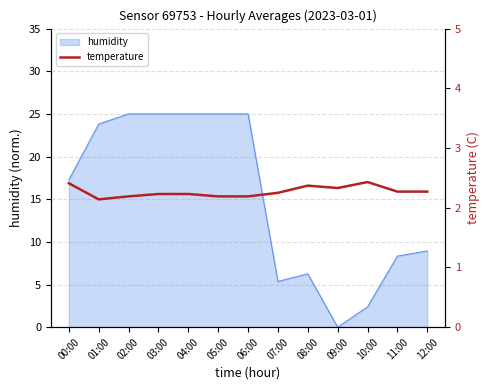

At which category does the data reach its first local peak?

08:00